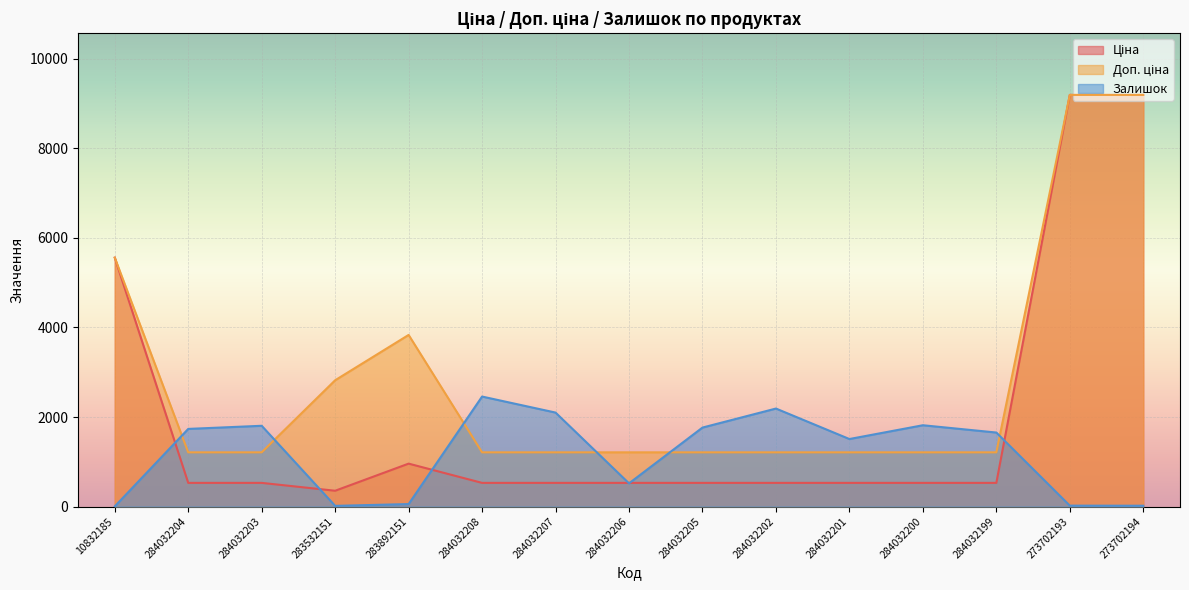

Reading left to right, transcribe all the data shown in this chart.

Ціна: 5560.3	528.2	528.2	352.6	958.4	528.2	528.2	528.2	528.2	528.2	528.2	528.2	528.2	9196.3	9196.3
Доп. ціна: 5560.3	1210.7	1210.7	2821.2	3833.8	1210.7	1210.7	1210.7	1210.7	1210.7	1210.7	1210.7	1210.7	9196.3	9196.3
Залишок: 3.0	1734.0	1804.0	15.0	55.0	2457.0	2099.0	518.0	1764.0	2189.0	1508.0	1816.0	1653.0	20.0	18.0